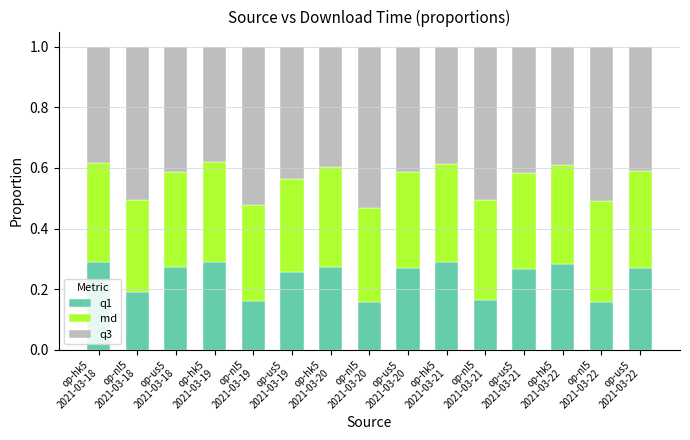

How many series are shown in this chart?

3